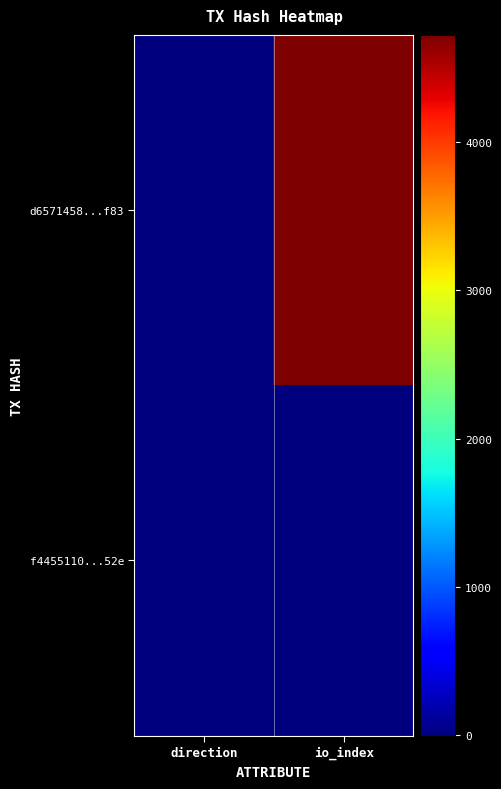

Which series has the largest total across all categories?

d6571458...f83